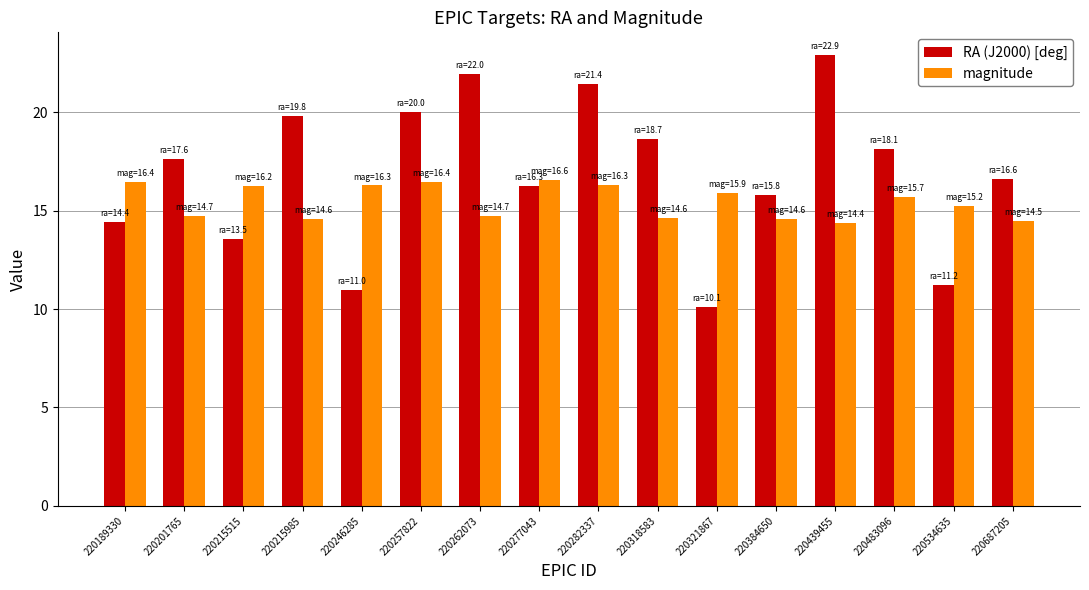

What is the difference between the highest and lowest values at 220257822?

3.6